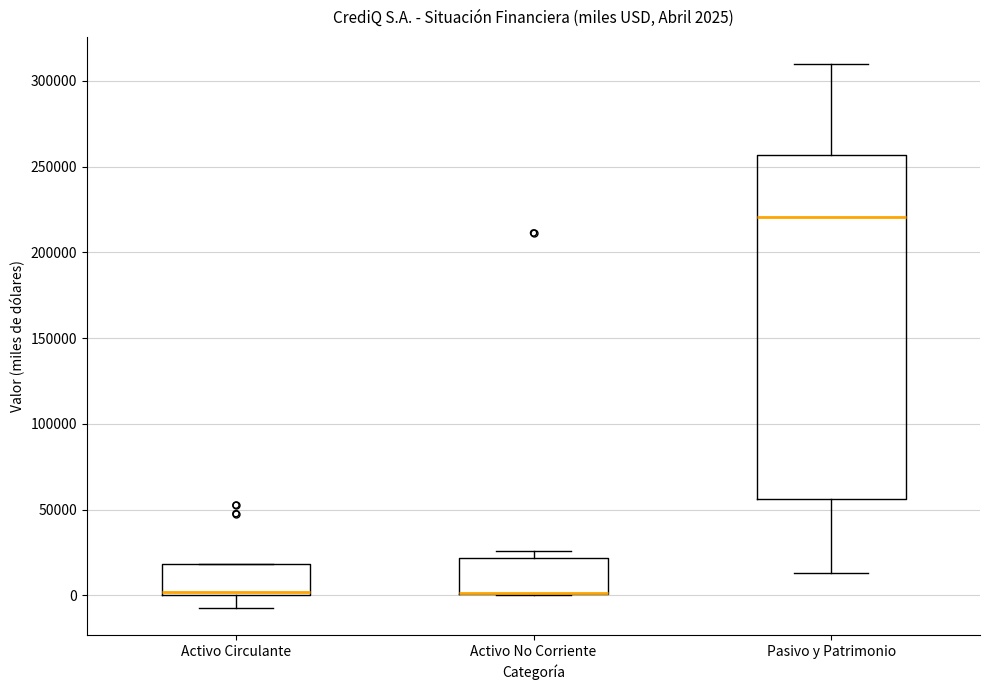

Which box is the tallest, from its lower edge to its upper edge?

Pasivo y Patrimonio